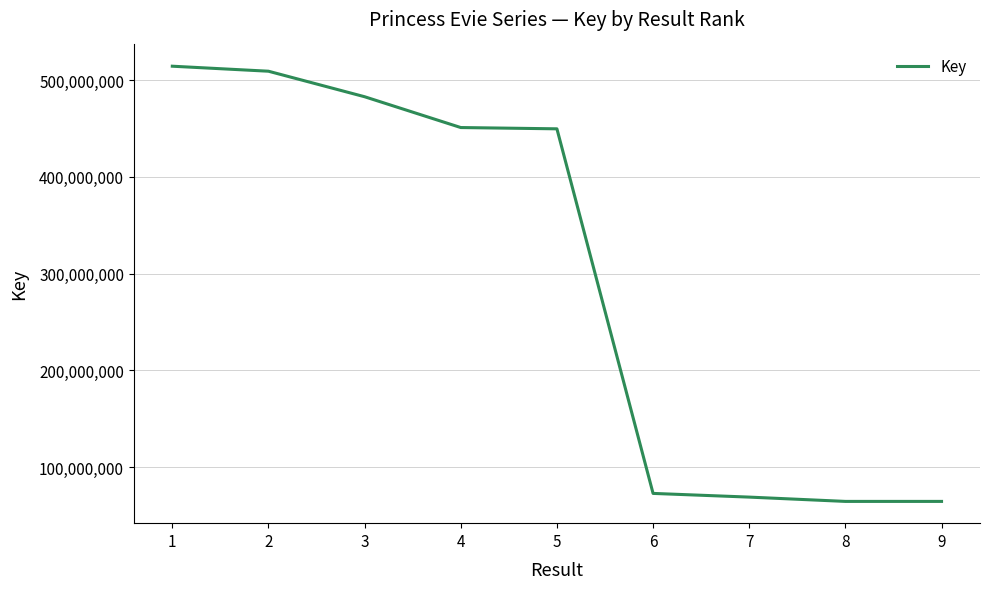

What is the greatest value displayed?

514234153